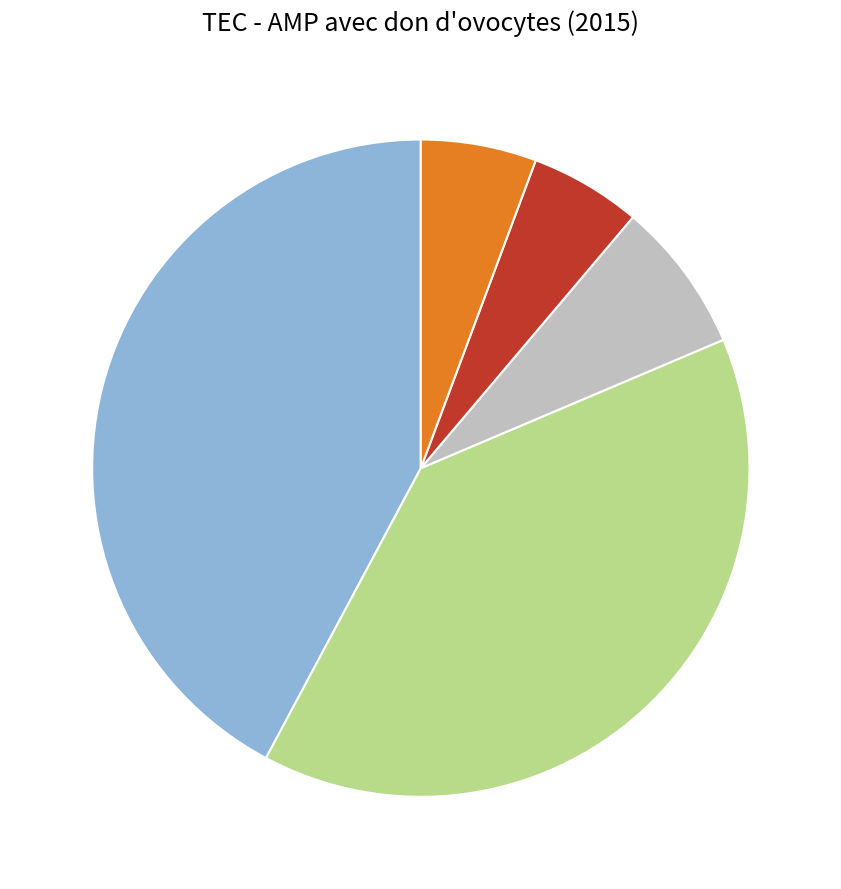

How many segments does this pie chart have?

5